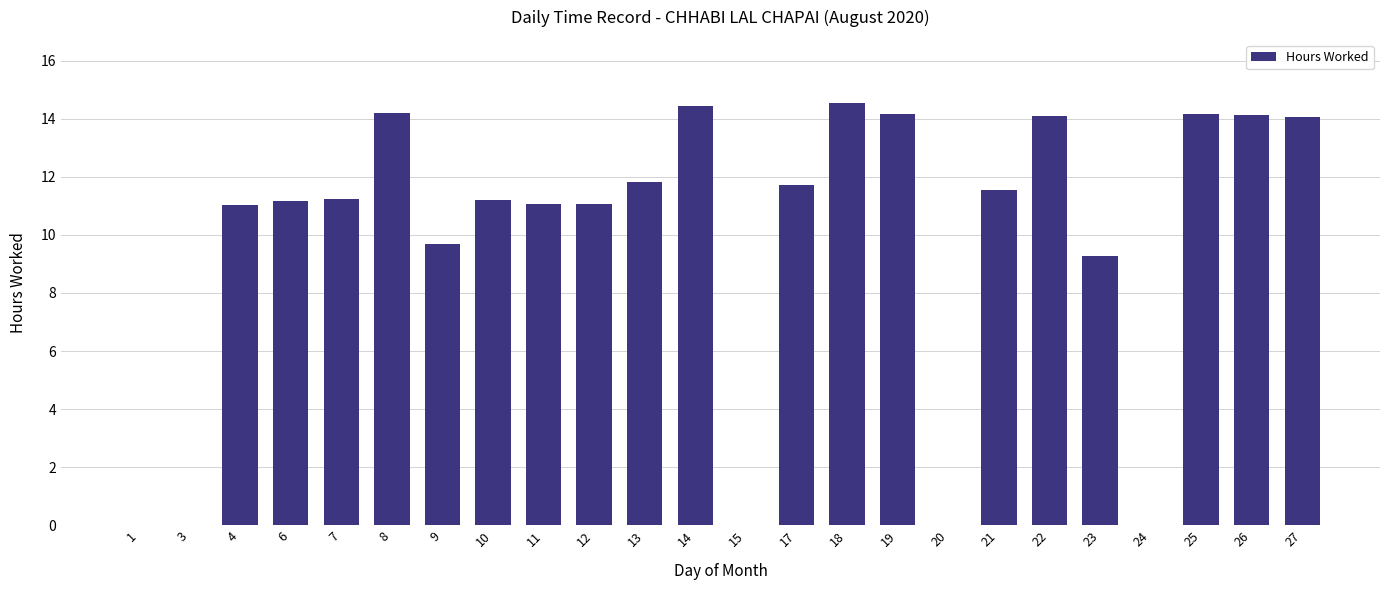

What is the ratio of the value at 22 to the value at 9?

1.5